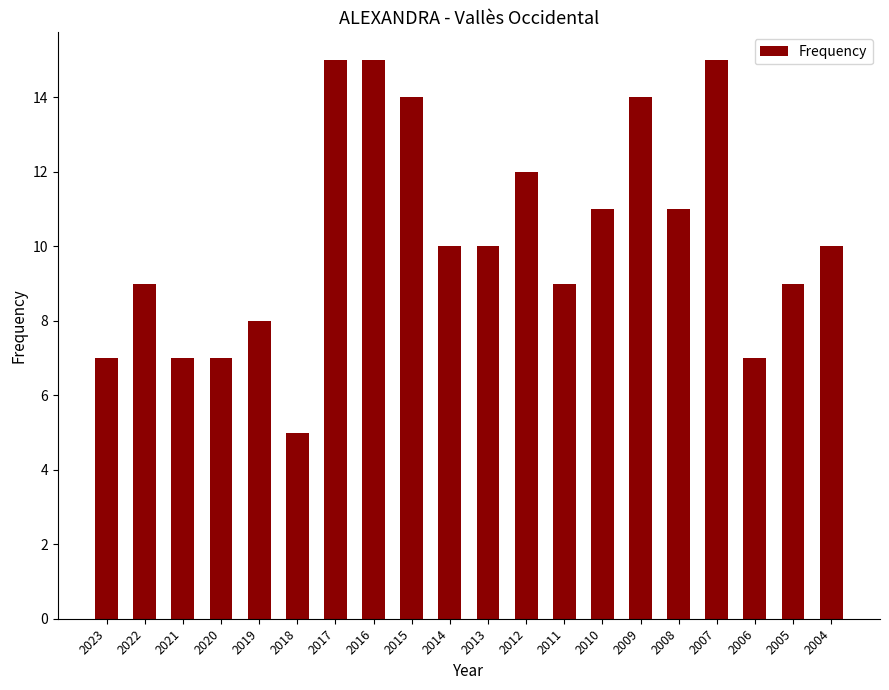

The value at 2018 is 5. True or false?

True